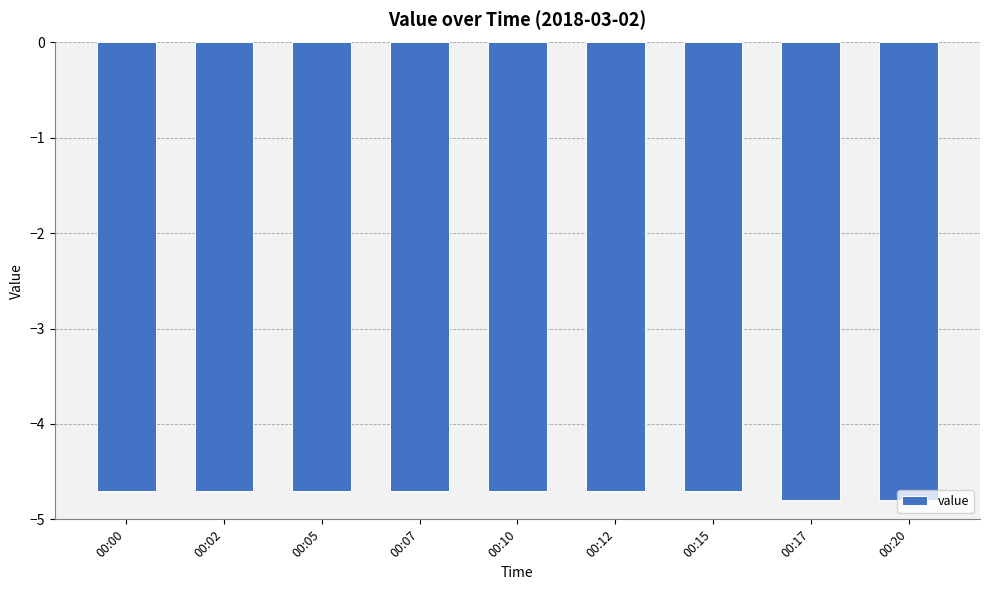

What is the maximum value shown in the chart?

-4.7